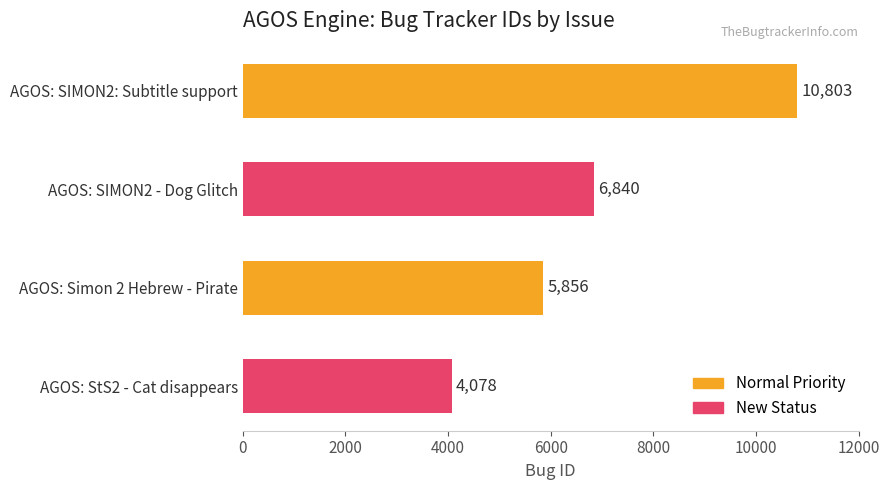

What is the difference between the values at AGOS: SIMON2 - Dog Glitch and AGOS: StS2 - Cat disappears?

2762